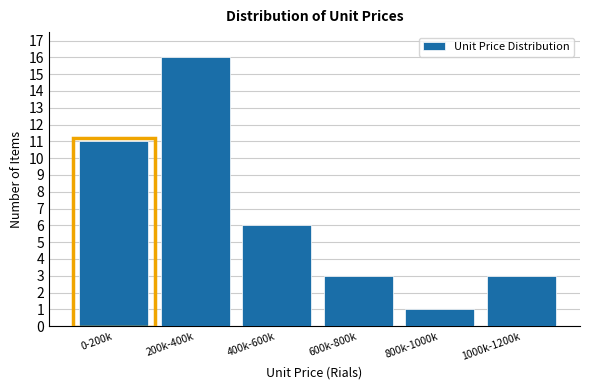

Reading left to right, extract all data points from this chart.

11	16	6	3	1	3